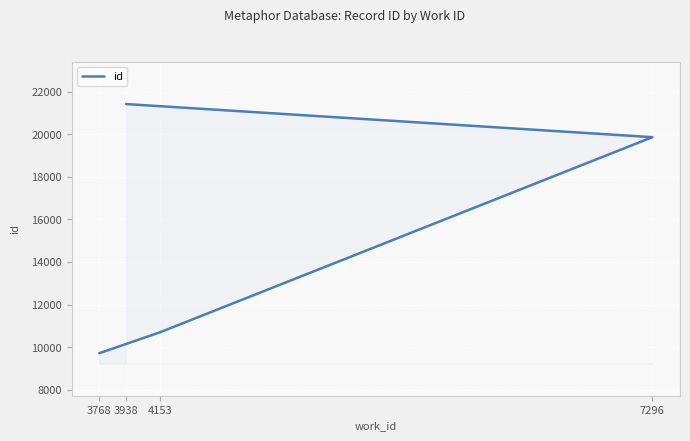

What is the sum of all values?

61692